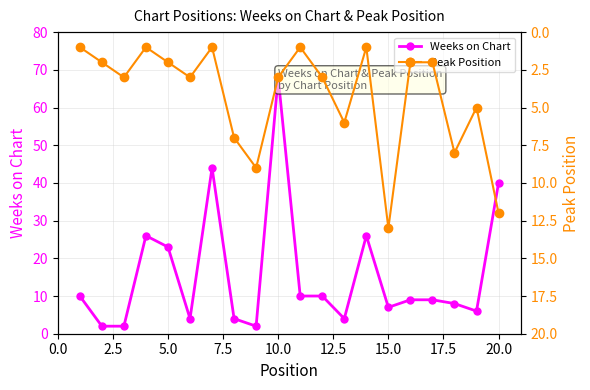

What is the highest value of the Weeks on Chart series?

68